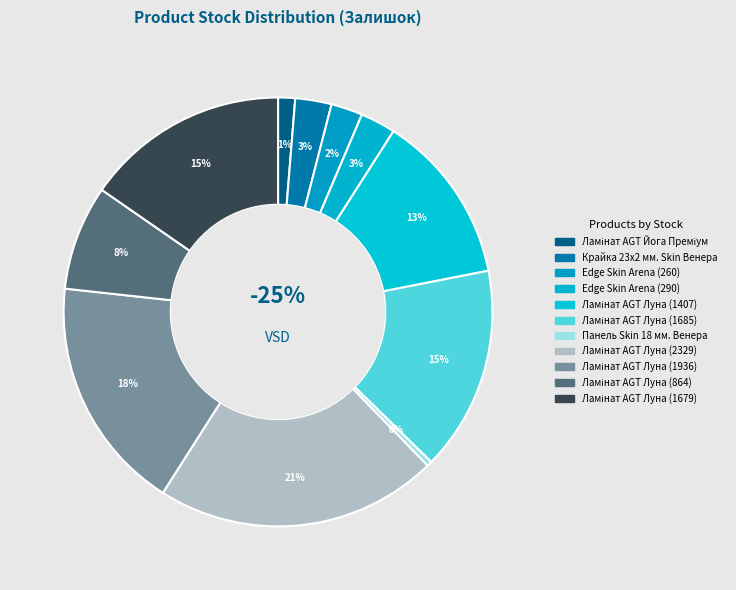

Is Edge Skin Arena (290) the majority of the pie?

No